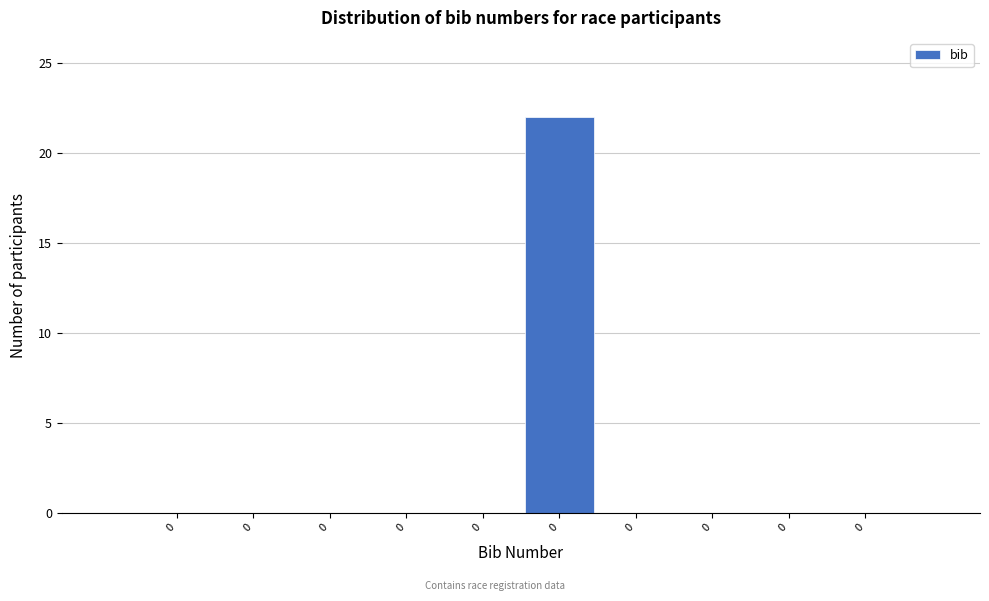

Are the bars horizontal?

No